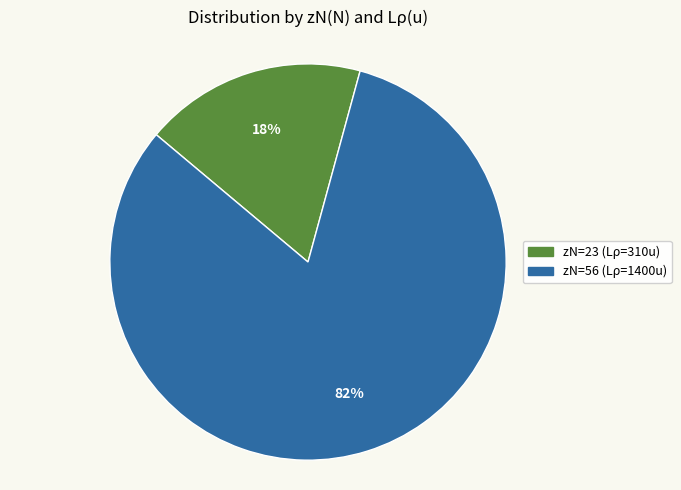

To the nearest percent, what is the average slice percentage?

50%